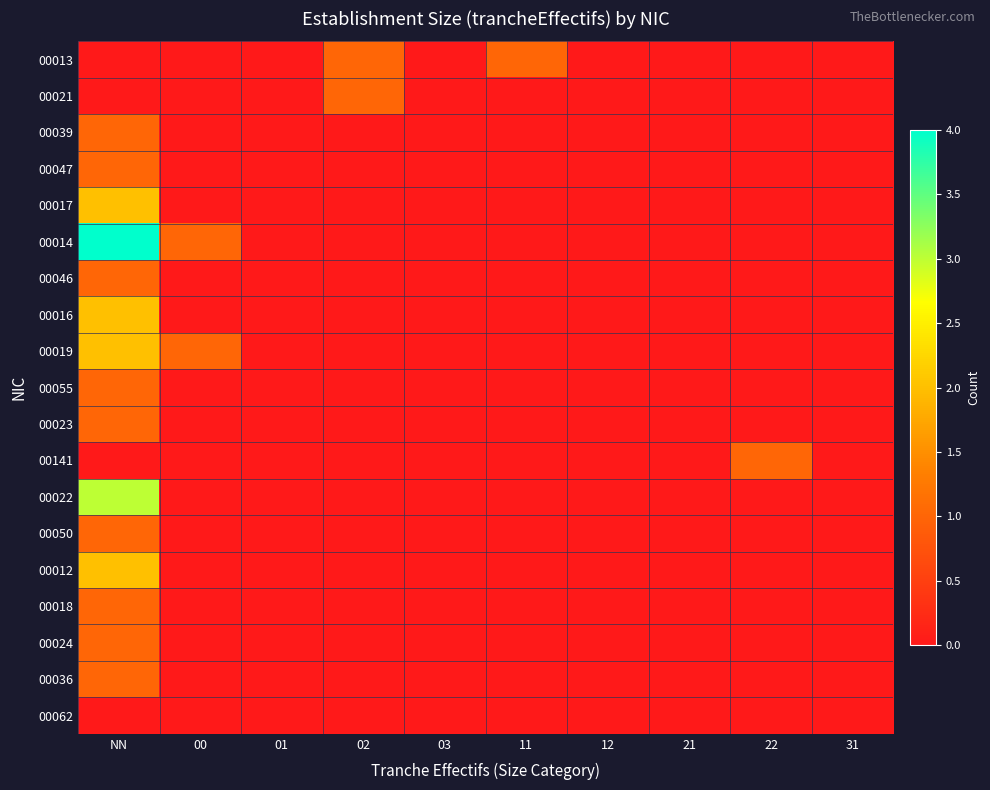

Between 02 and 12, which series saw the biggest shift?

00013